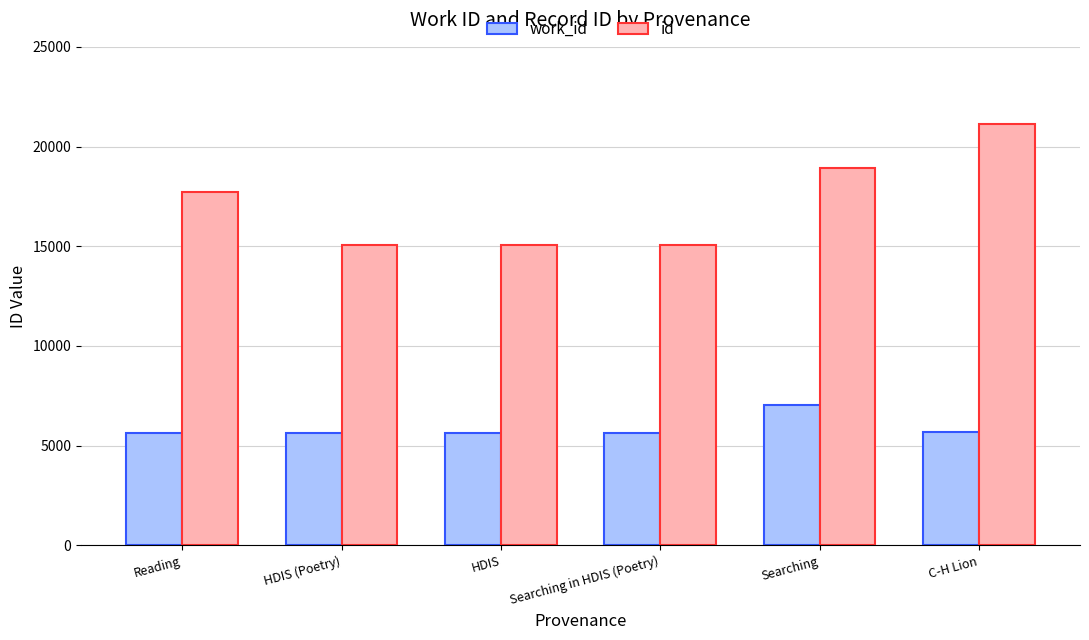

What is the approximate value of id at Searching?

18903